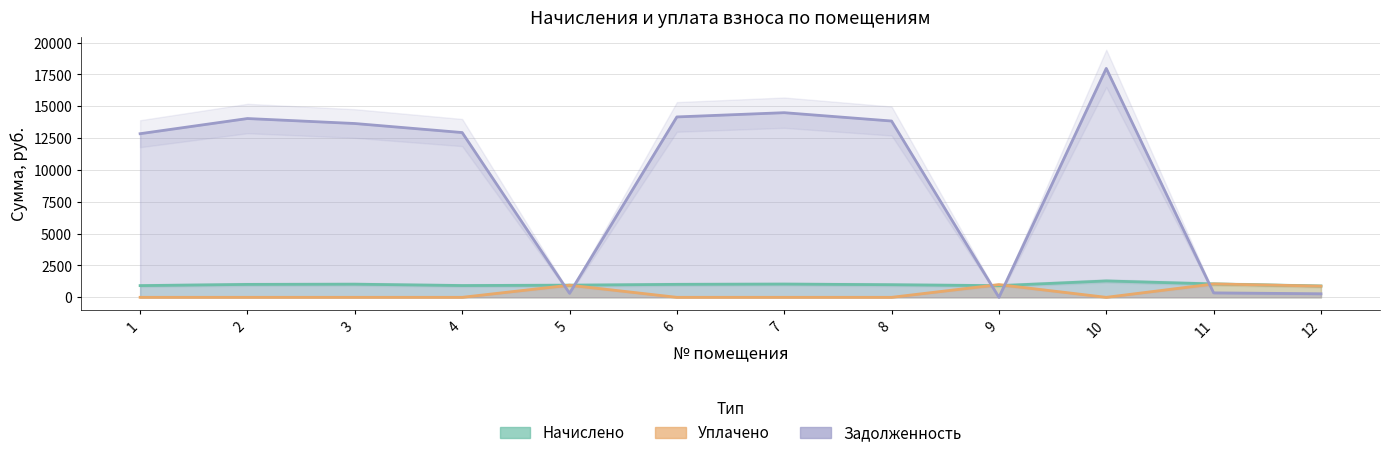

Which series has the largest total across all categories?

Задолженность